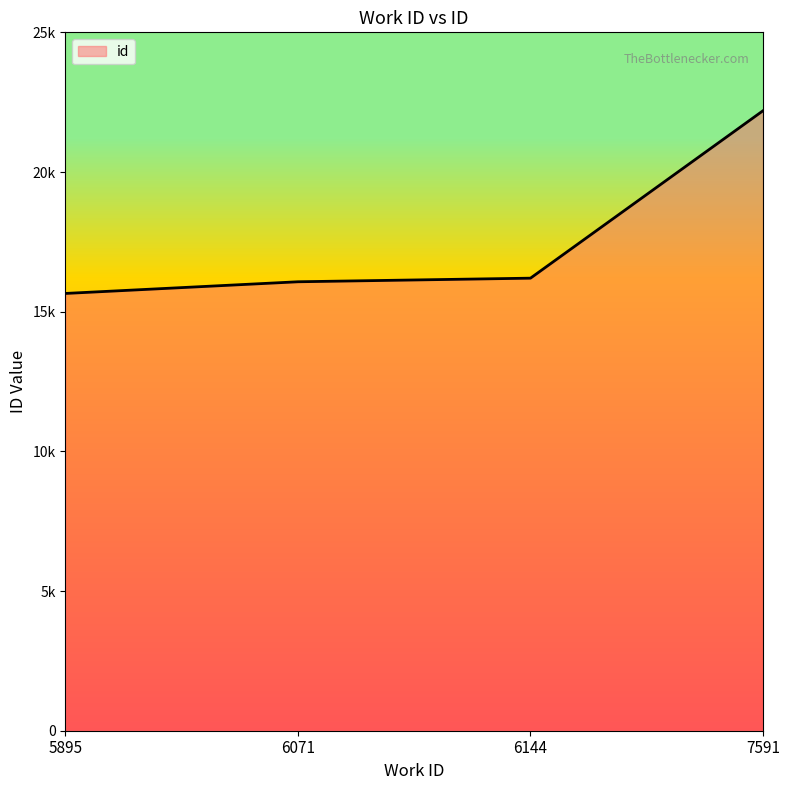

Does the chart have visible grid lines?

No